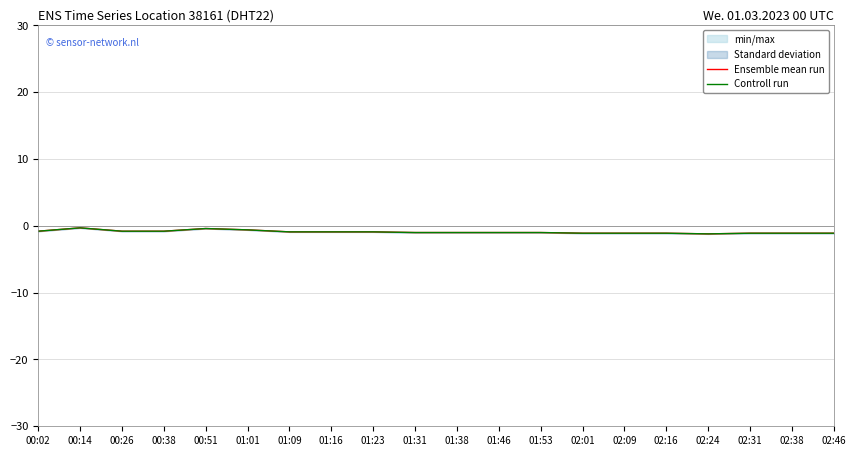

At which label does Controll run first exceed -1?

00:02